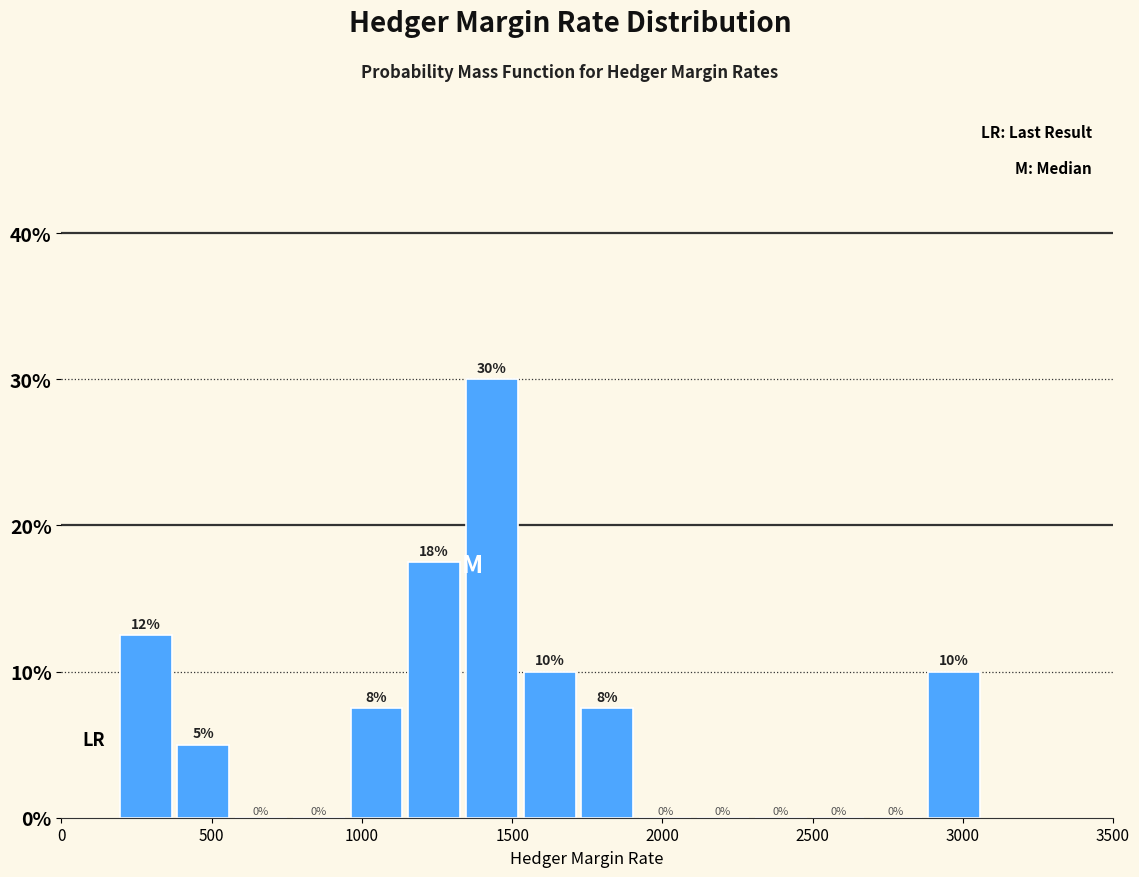

Read against the x-axis, roughly where is the centre of the tallest bar?

1450